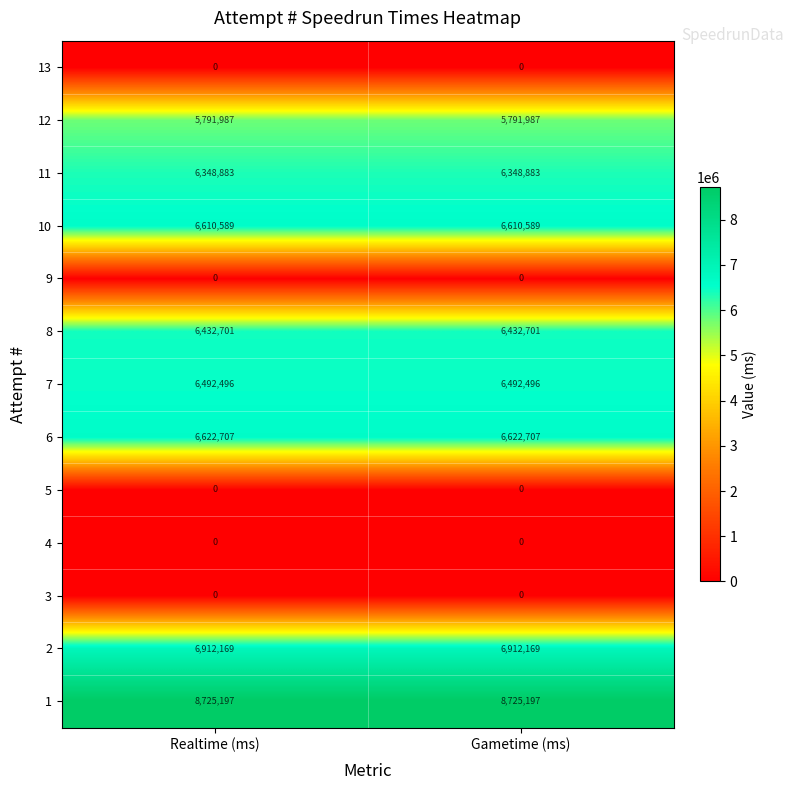

At how many categories does at least one series exceed 4799959?

2